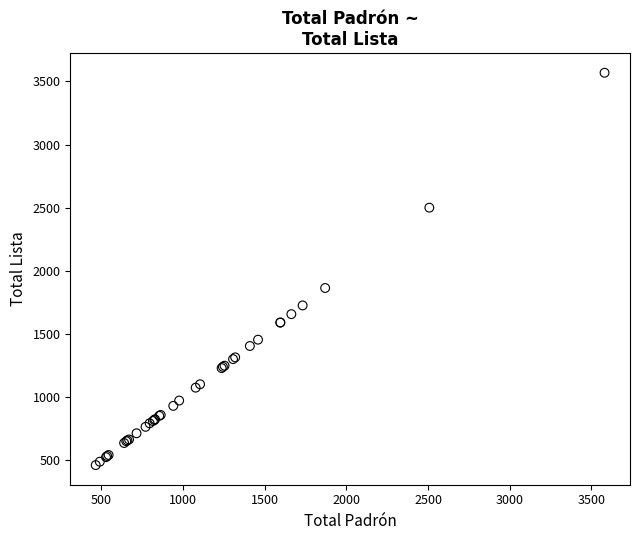

What Y value in the scatter plot is closest to 2016?

1865